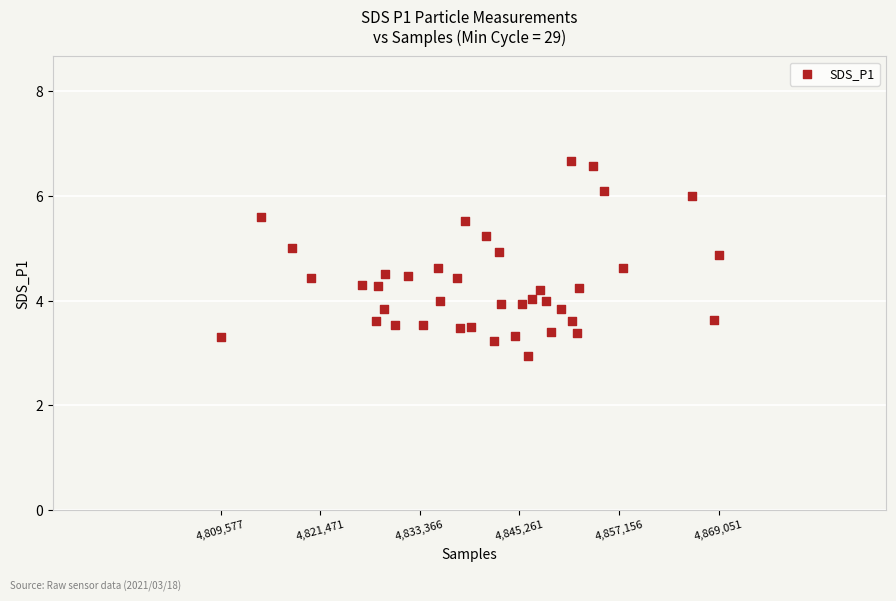

What is the range of X values (max minus min)?

59474.0